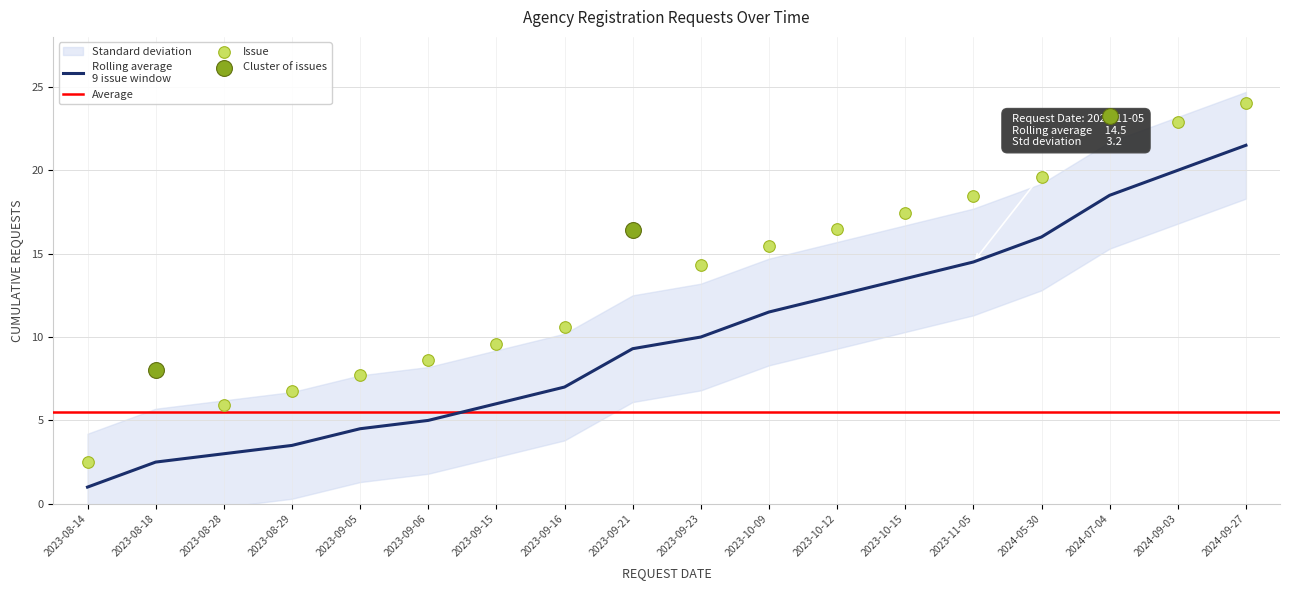

Which series contains the lowest Y value?

Cumulative Requests